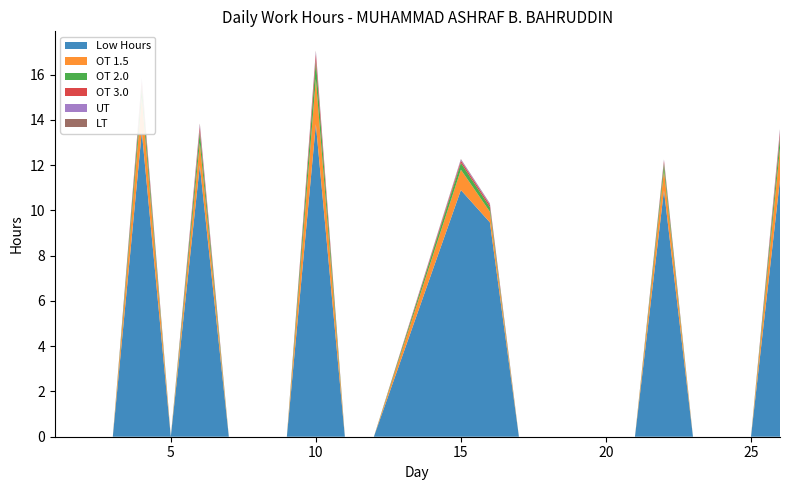

Reading right to left, what are all the values shown in this chart?

Low Hours: 11.4	0.0	0.0	0.0	10.9	0.0	0.0	0.0	0.0	0.0	9.5	10.9	0.0	0.0	13.8	0.0	0.0	0.0	12.0	0.0	13.5	0.0	0.0	0.0
OT 1.5: 1.4	0.0	0.0	0.0	0.9	0.0	0.0	0.0	0.0	0.0	0.5	0.9	0.0	0.0	2.0	0.0	0.0	0.0	1.0	0.0	1.5	0.0	0.0	0.0
OT 2.0: 0.5	0.0	0.0	0.0	0.3	0.0	0.0	0.0	0.0	0.0	0.2	0.3	0.0	0.0	0.8	0.0	0.0	0.0	0.5	0.0	0.5	0.0	0.0	0.0
OT 3.0: 0.2	0.0	0.0	0.0	0.1	0.0	0.0	0.0	0.0	0.0	0.1	0.1	0.0	0.0	0.3	0.0	0.0	0.0	0.2	0.0	0.2	0.0	0.0	0.0
UT: 0.1	0.0	0.0	0.0	0.1	0.0	0.0	0.0	0.0	0.0	0.1	0.1	0.0	0.0	0.1	0.0	0.0	0.0	0.1	0.0	0.1	0.0	0.0	0.0
LT: 0.1	0.0	0.0	0.0	0.0	0.0	0.0	0.0	0.0	0.0	0.0	0.0	0.0	0.0	0.1	0.0	0.0	0.0	0.1	0.0	0.1	0.0	0.0	0.0